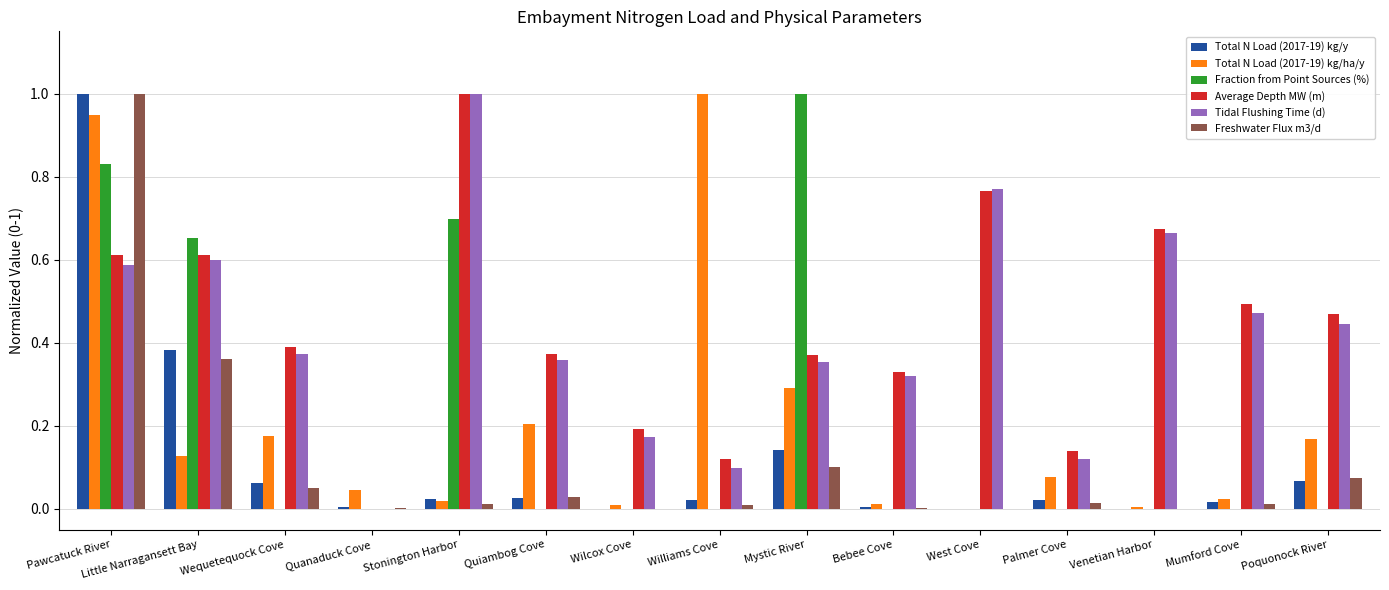

What is the sum of all Total N Load (2017-19) kg/y values?

1.8